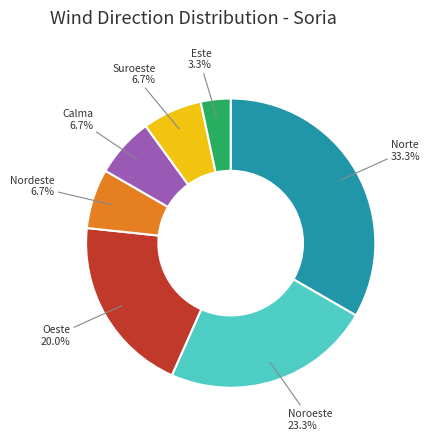

Does Oeste represent more than half of the total?

No